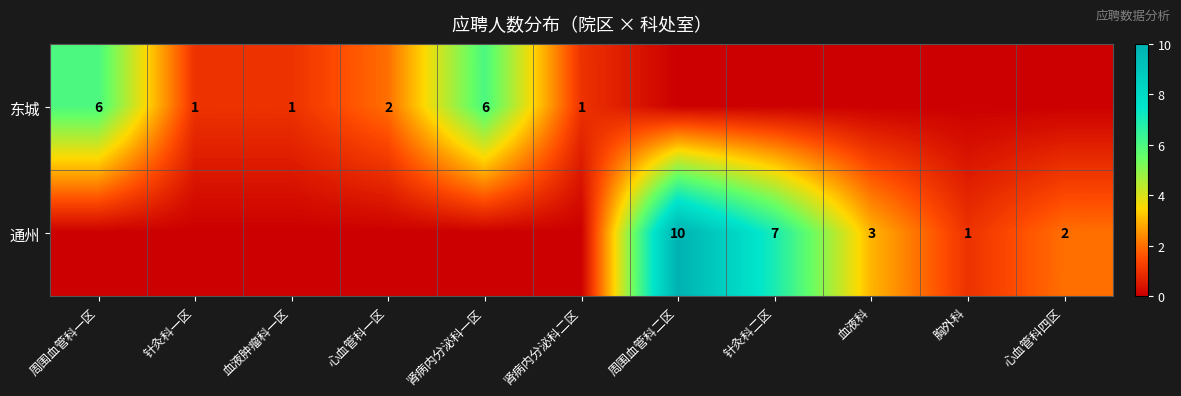

True or false: 东城 has a value of 2 at 针灸科一区.

False